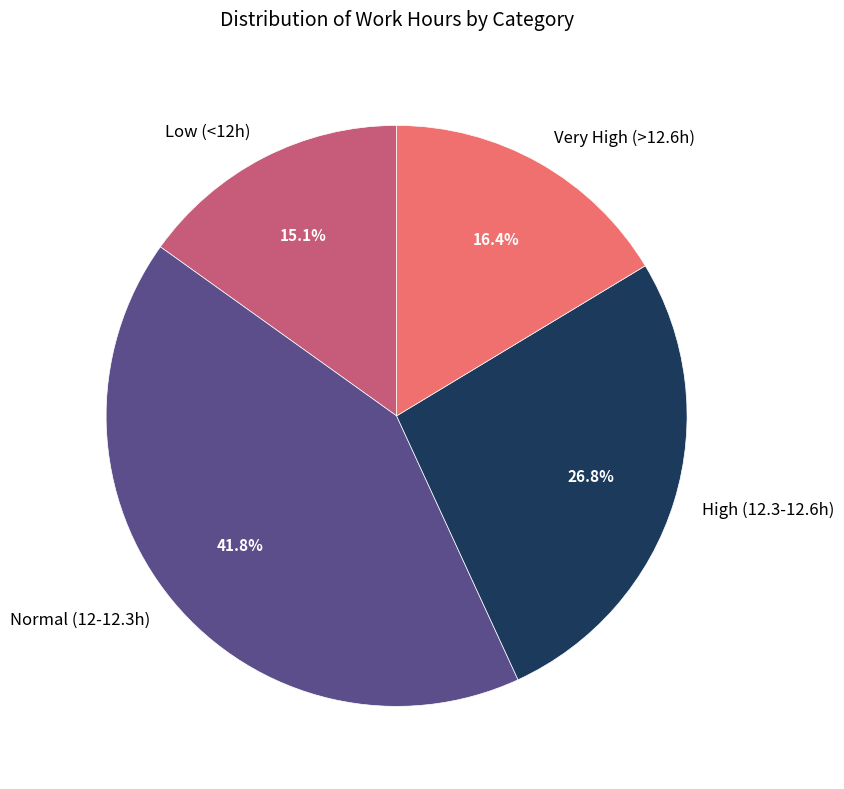

Is Normal (12-12.3h) the majority of the pie?

No